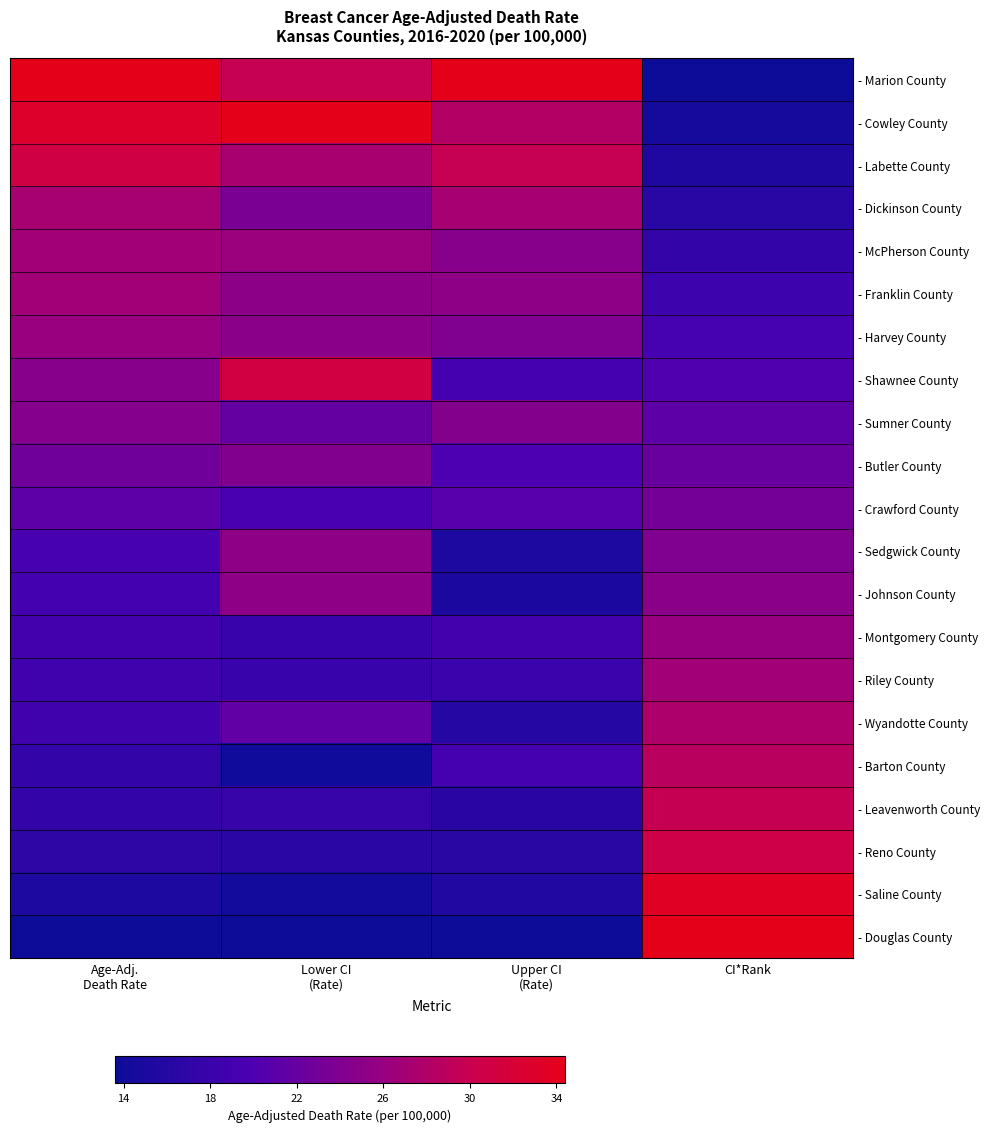

Rank the series by their maximum value, from lowest to highest.

- Crawford County, - Butler County, - Sumner County, - Sedgwick County, - Johnson County, - Montgomery County, - Harvey County, - McPherson County, - Franklin County, - Riley County, - Dickinson County, - Wyandotte County, - Barton County, - Leavenworth County, - Reno County, - Labette County, - Shawnee County, - Saline County, - Marion County, - Cowley County, - Douglas County